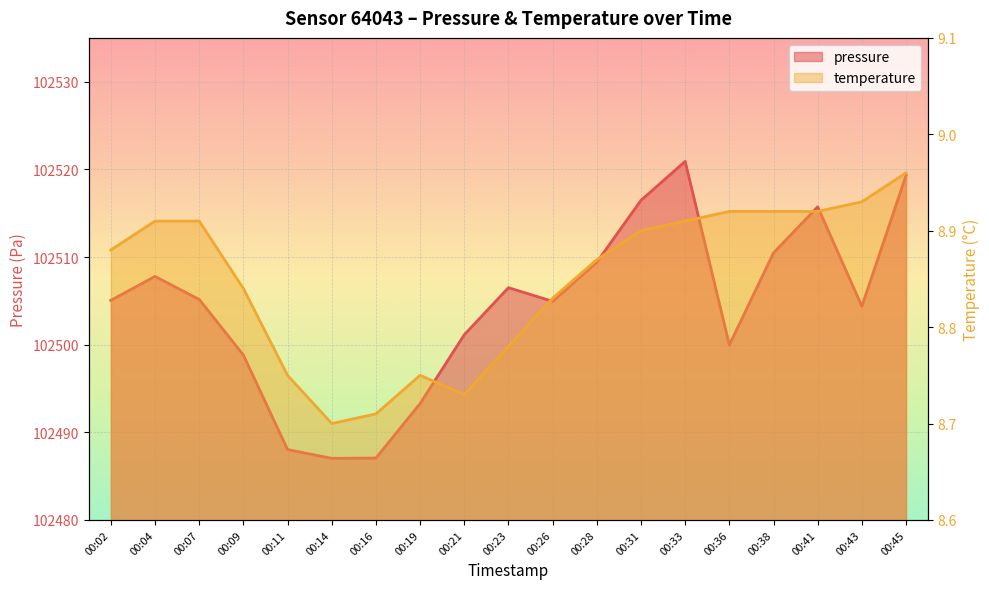

Reading right to left, list all the values displayed in this chart.

pressure: 102519.3	102504.4	102515.7	102510.5	102500.0	102520.9	102516.5	102509.4	102504.9	102506.5	102501.1	102493.3	102487.1	102487.0	102488.0	102498.8	102505.2	102507.8	102505.1
temperature: 9.0	8.9	8.9	8.9	8.9	8.9	8.9	8.9	8.8	8.8	8.7	8.8	8.7	8.7	8.8	8.8	8.9	8.9	8.9